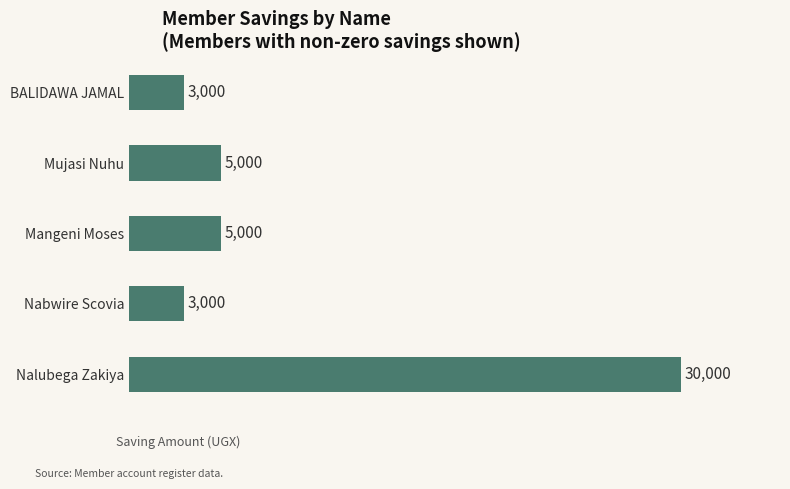

What is the difference between the maximum and minimum values?

27000